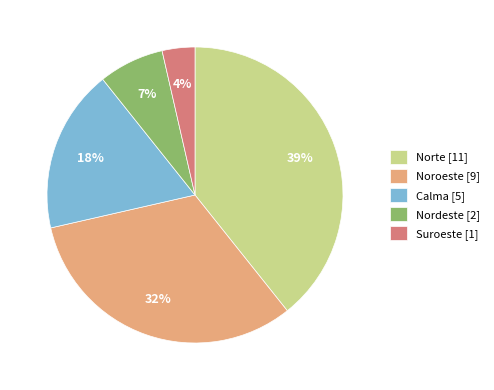

The Nordeste slice represents 1% of the pie. True or false?

False